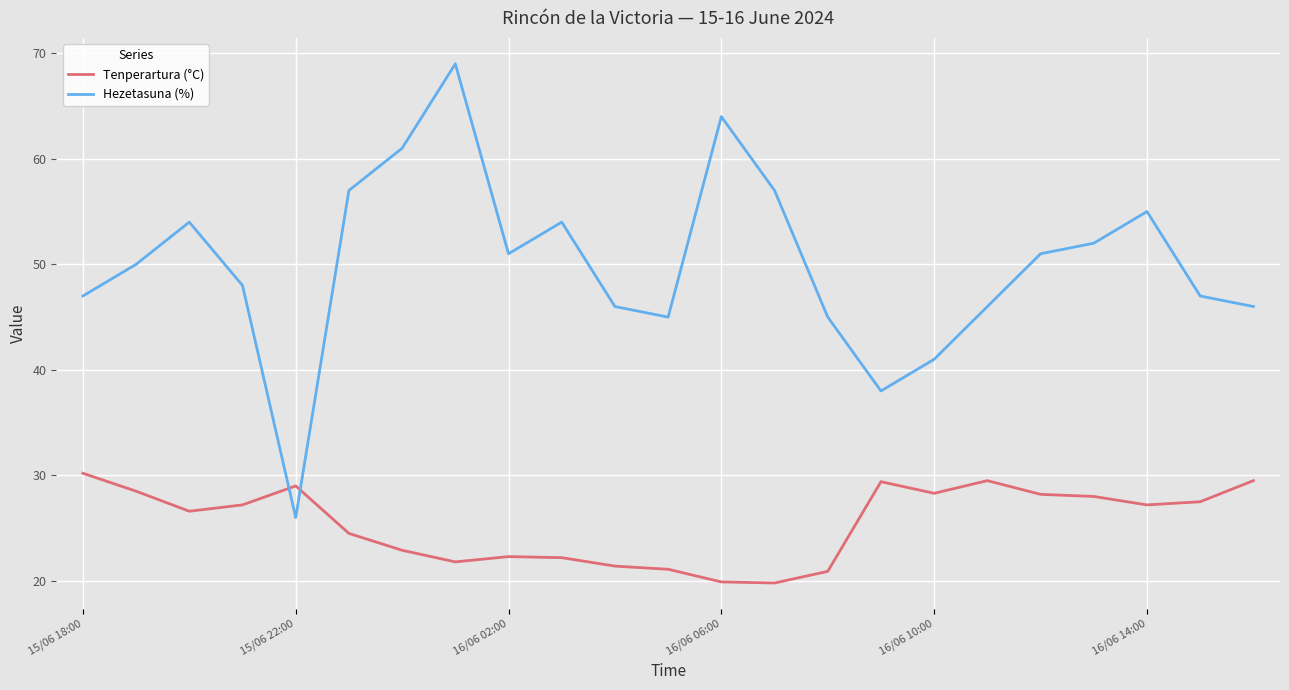

Which series has the largest range (max minus min)?

Hezetasuna (%)